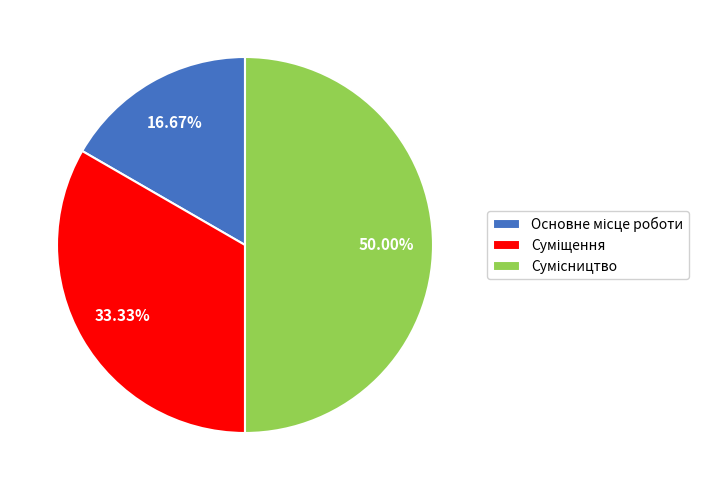

Rank the categories by value from highest to lowest.

Сумісництво, Суміщення, Основне місце роботи